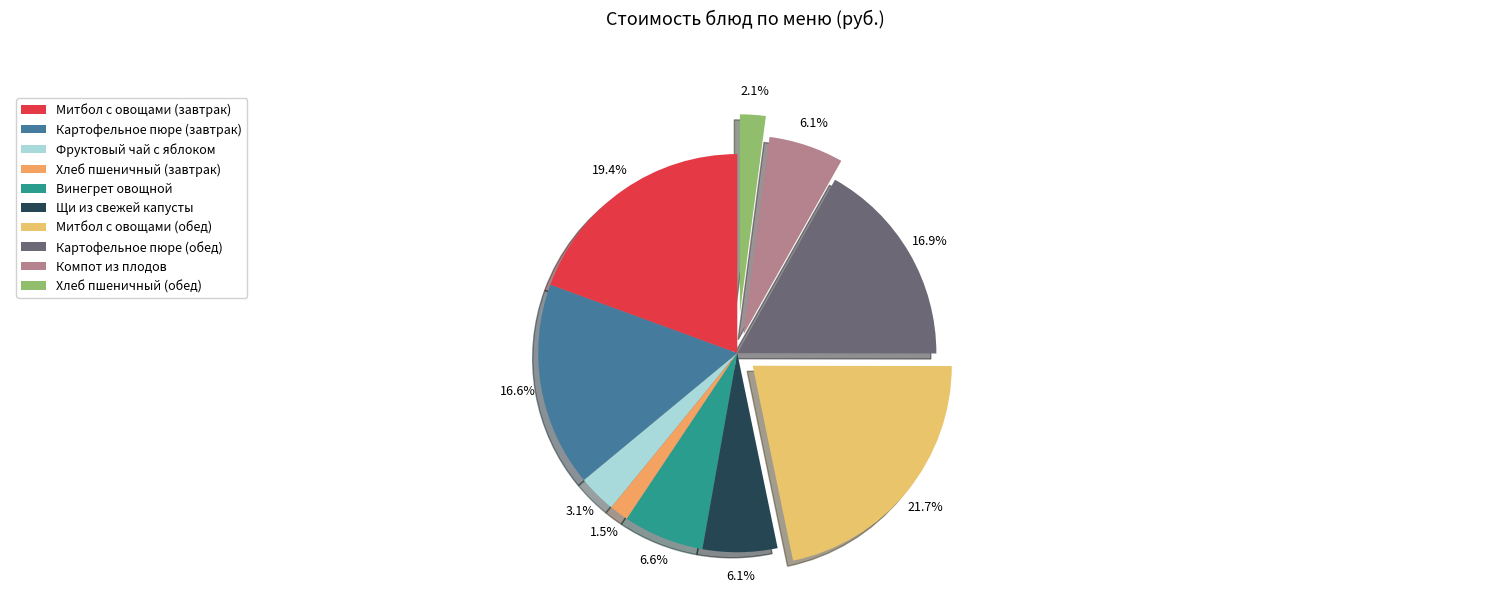

What is the smallest slice in the pie chart?

Хлеб пшеничный (завтрак)